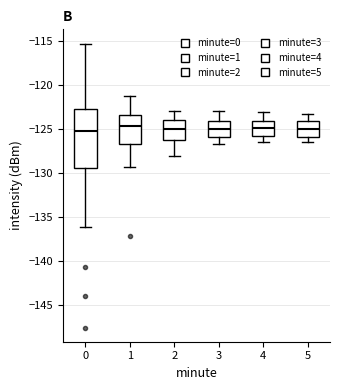

Reading left to right, read every box against the y-axis: the position of its median line, the range the box covers, and the ends of its whiskers. The values are not printed on the chart, so give them approximately, as read against the axis.

0: median -125.5, box -129.5 to -122.5, whiskers -136.0 to -115.5
1: median -124.5, box -126.5 to -123.5, whiskers -129.5 to -121.5
2: median -125.0, box -126.0 to -124.0, whiskers -128.0 to -123.0
3: median -125.0, box -126.0 to -124.0, whiskers -126.5 to -123.0
4: median -125.0, box -126.0 to -124.0, whiskers -126.5 to -123.0
5: median -125.0, box -126.0 to -124.0, whiskers -126.5 to -123.5